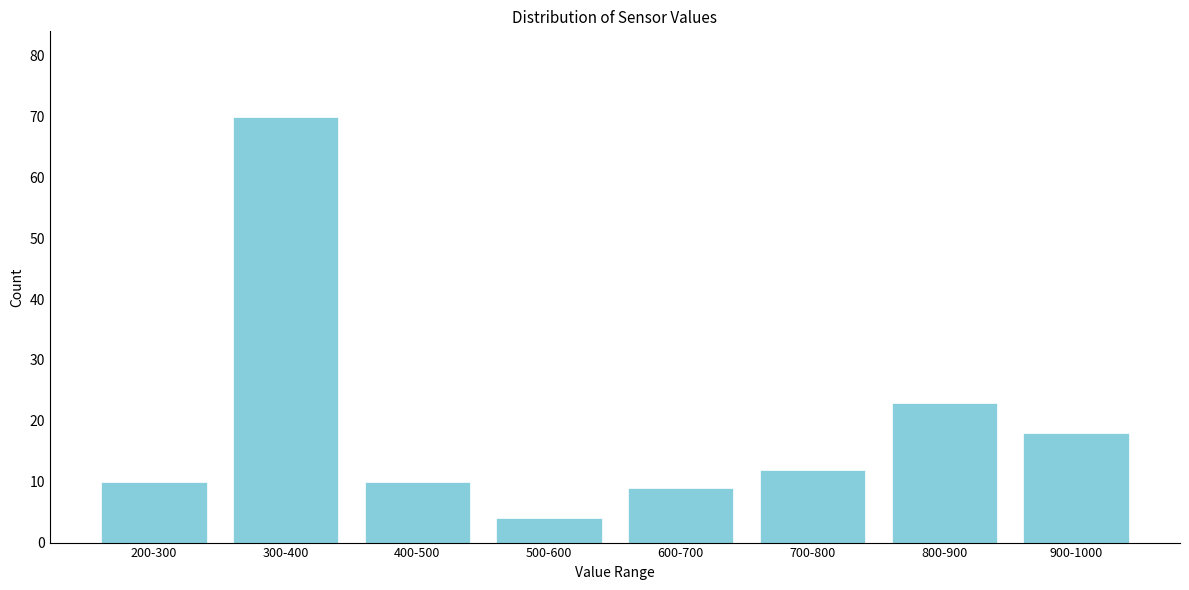

Reading left to right, list all the values displayed in this chart.

10	70	10	4	9	12	23	18